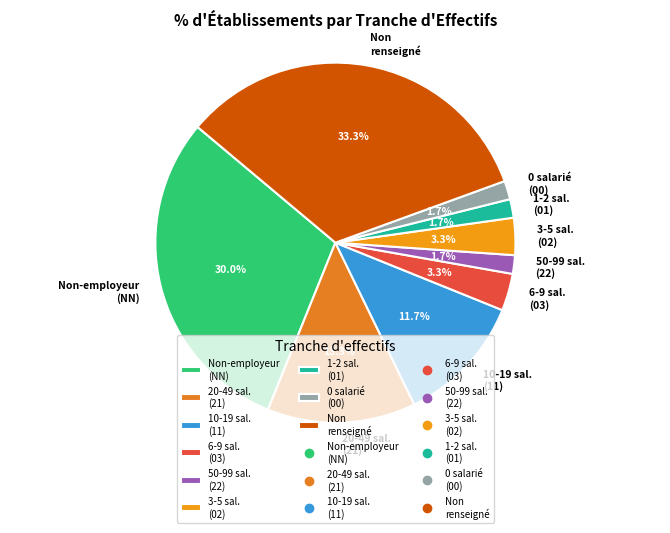

Which has a higher value, Non-employeur (NN) or 50-99 sal. (22)?

Non-employeur (NN)